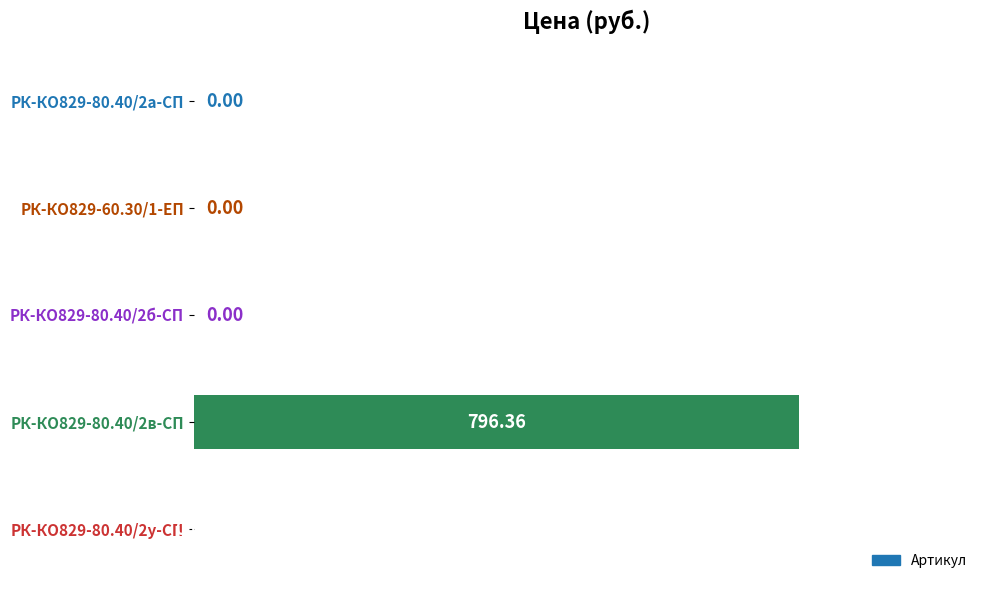

What is the sum of all values?

796.4